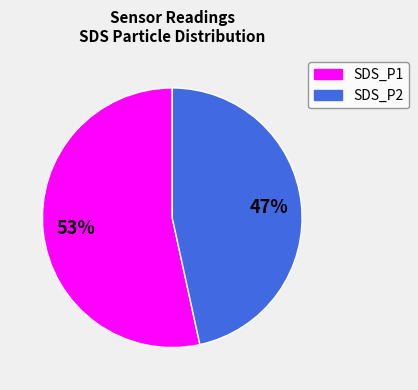

How many segments does this pie chart have?

2